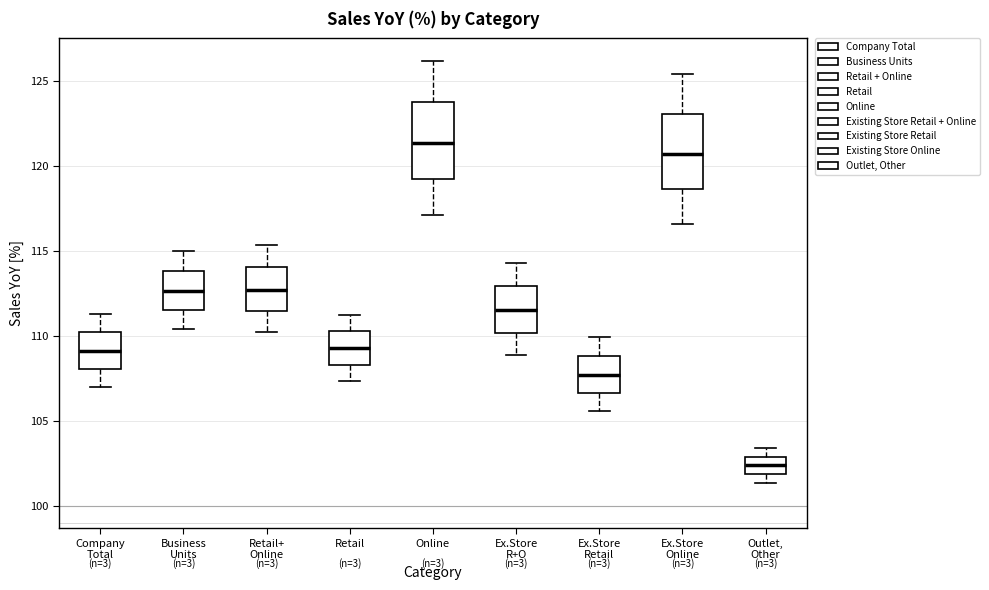

Which box has the highest median line?

Online